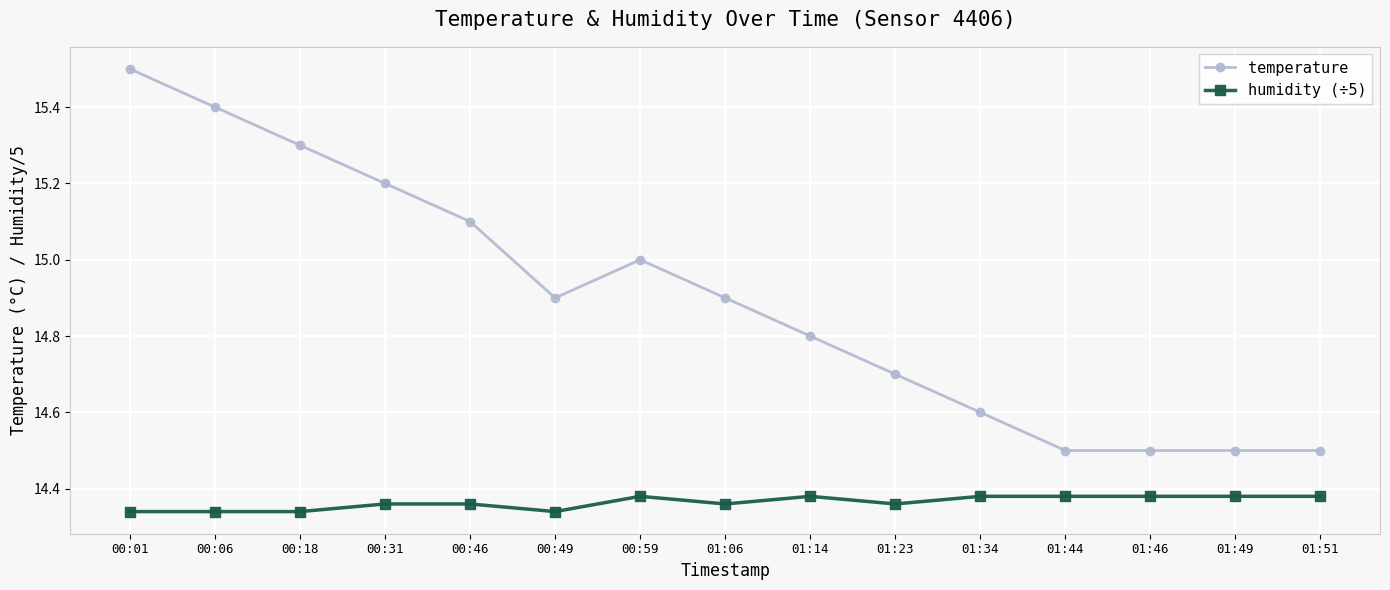

What is the maximum value shown in the chart?

15.5